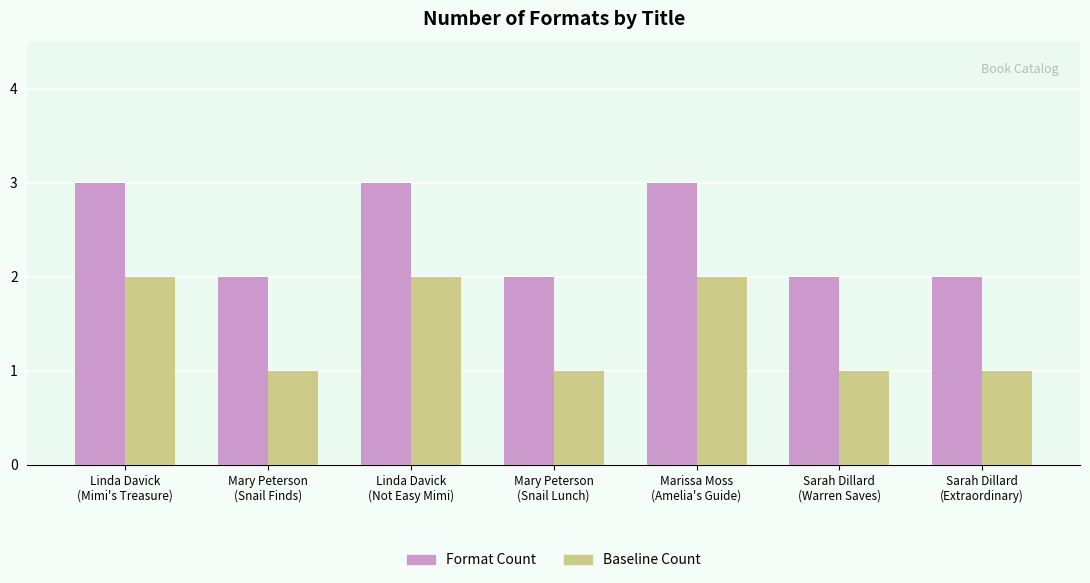

Rank the series by their average value, from highest to lowest.

Format Count, Baseline Count